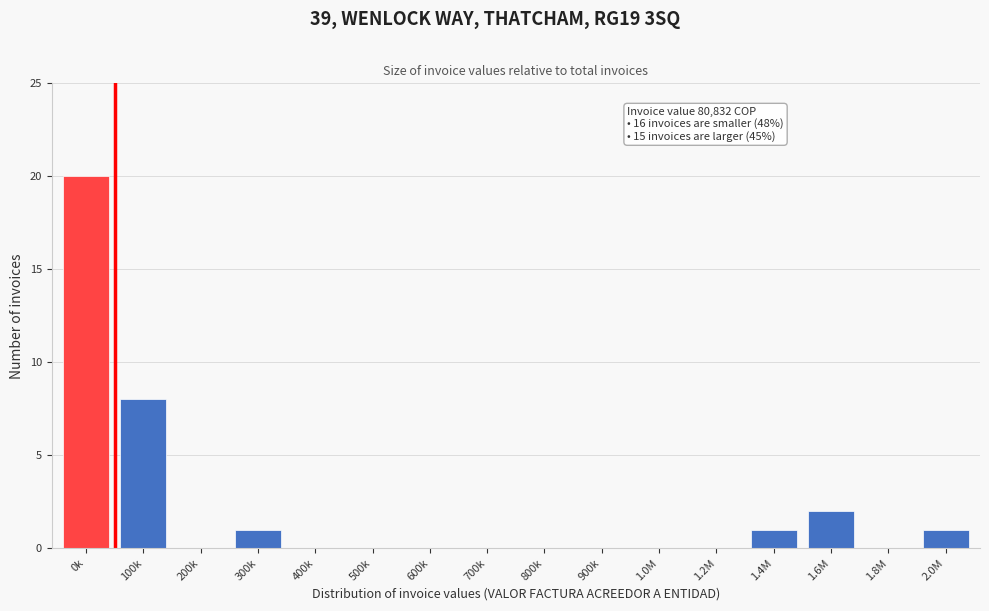

Reading right to left, extract all data points from this chart.

2.0M=1	1.8M=0	1.6M=2	1.4M=1	1.2M=0	1.0M=0	900k=0	800k=0	700k=0	600k=0	500k=0	400k=0	300k=1	200k=0	100k=8	0k=20